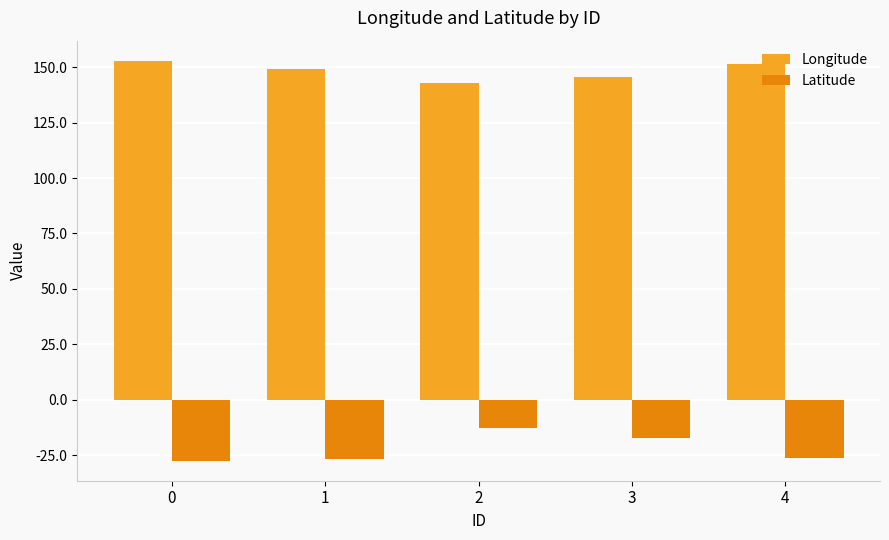

Count the number of data series in this chart.

2